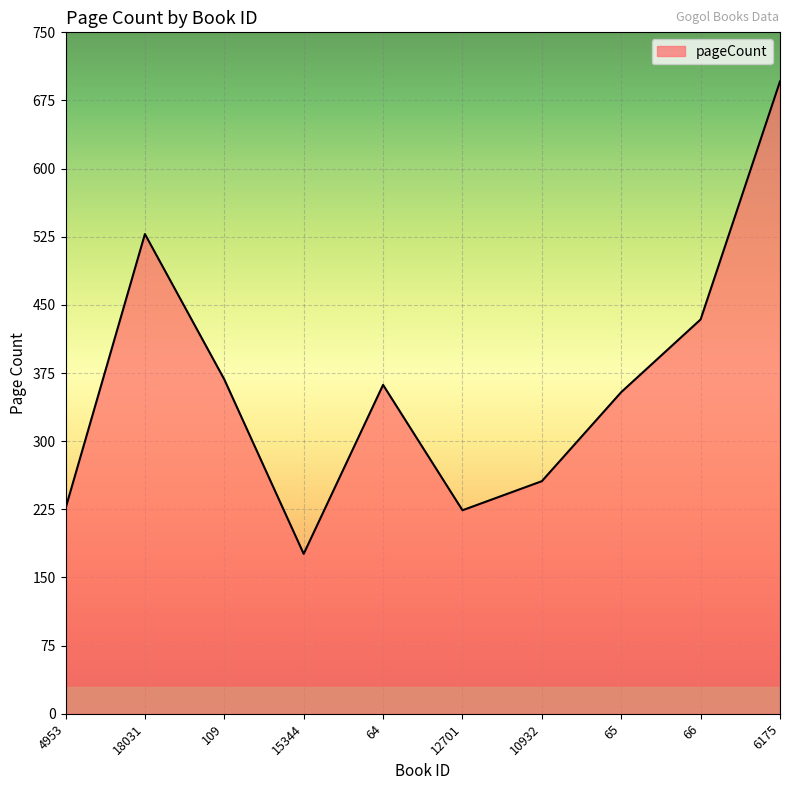

Read the value at 18031, to the nearest 50.

550